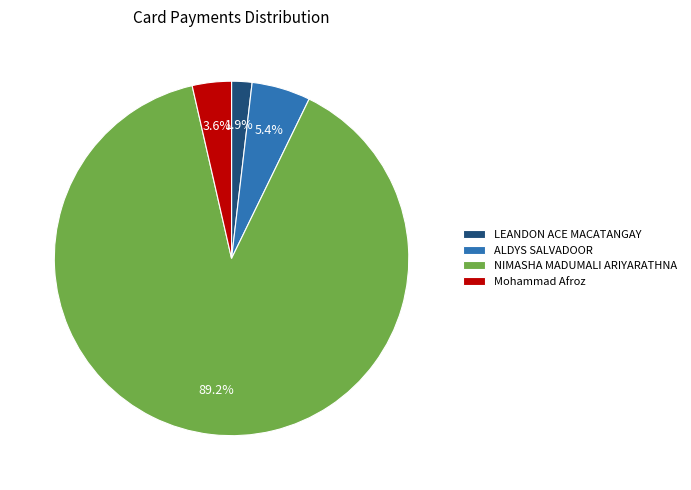

Which category has the smallest portion of the pie?

LEANDON ACE MACATANGAY